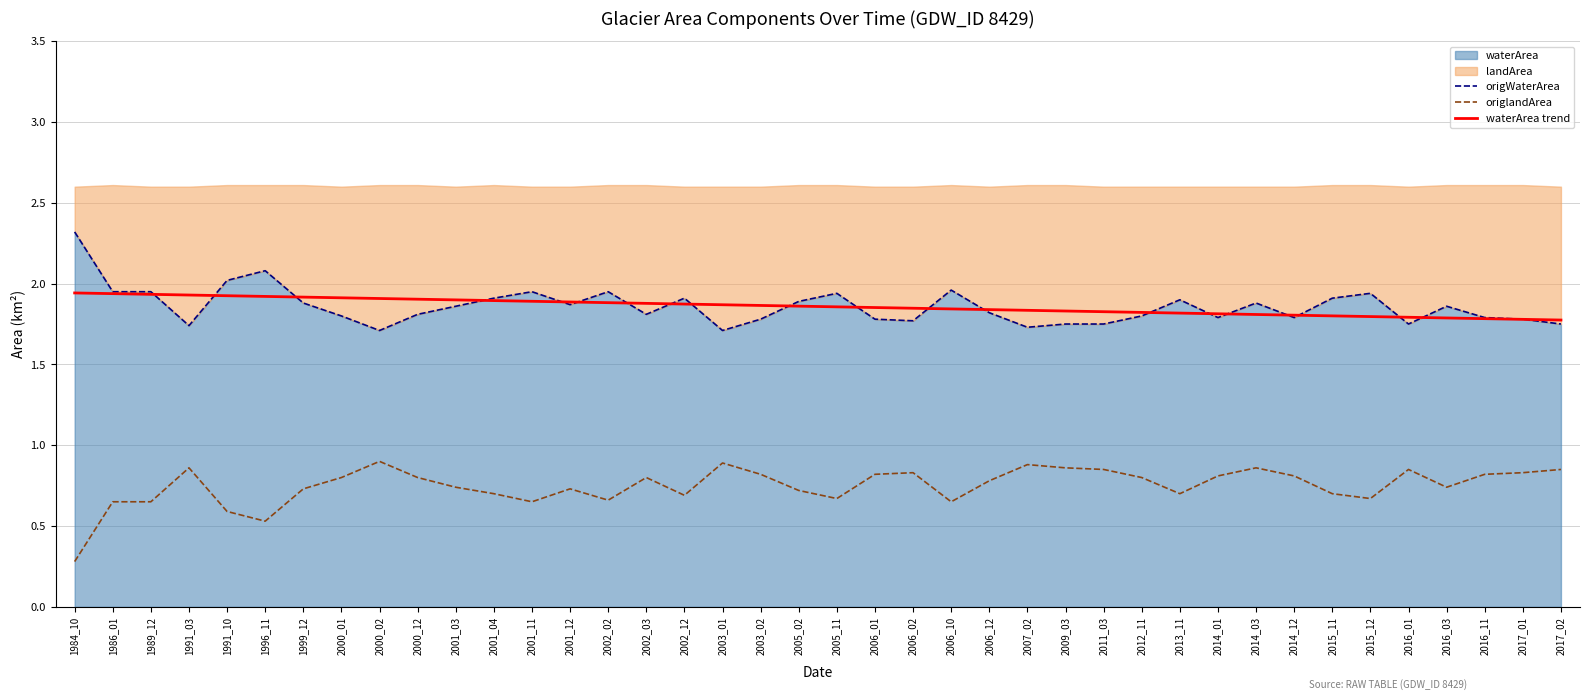

Does the chart display data point markers on the line(s)?

No